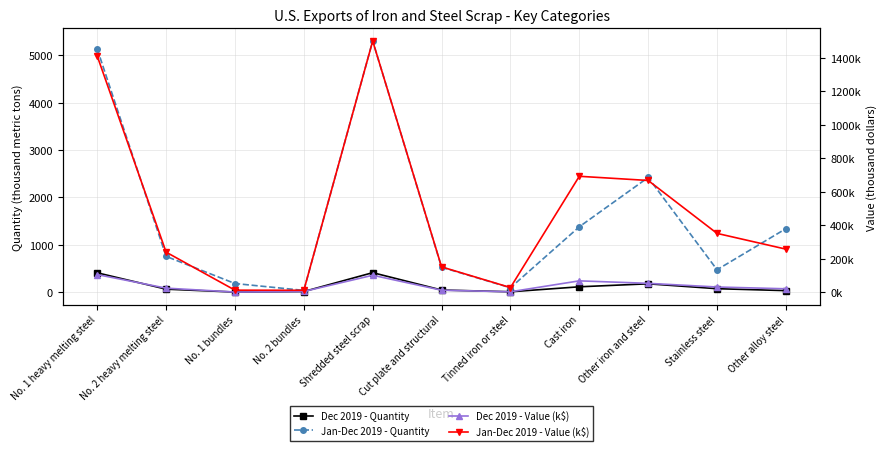

In Jan-Dec 2019 - Quantity, how many points are lower than both neighbors (excluding endpoints)?

3